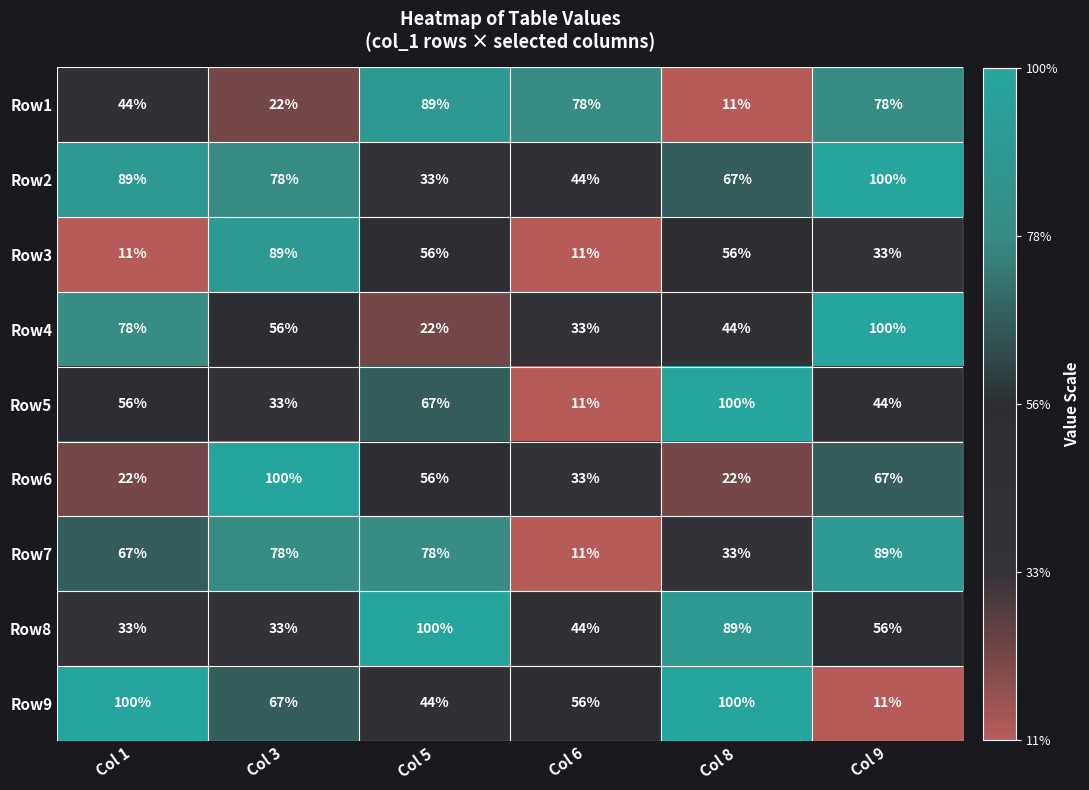

At which category is the sum across all series the highest?

Col 9